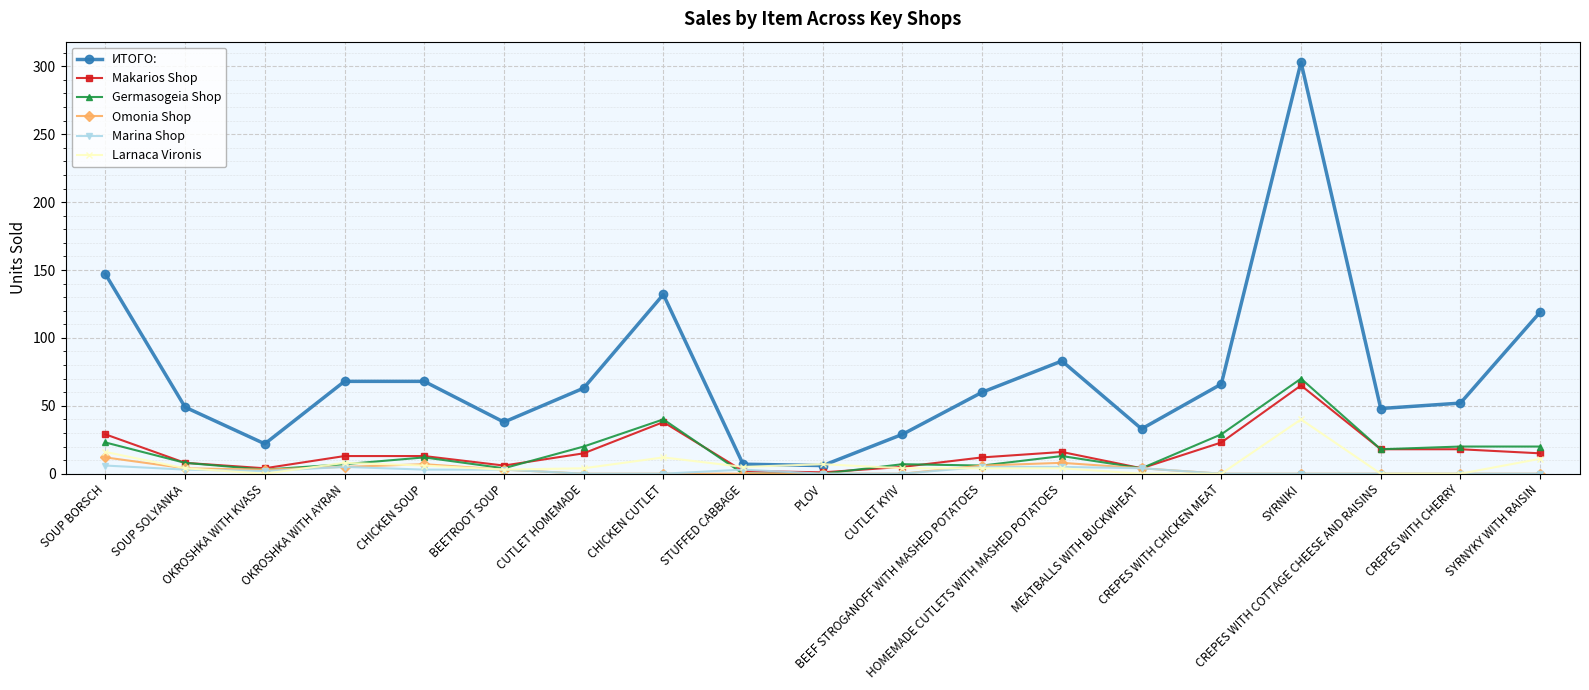

Which series has the widest spread of values?

ИТОГО: